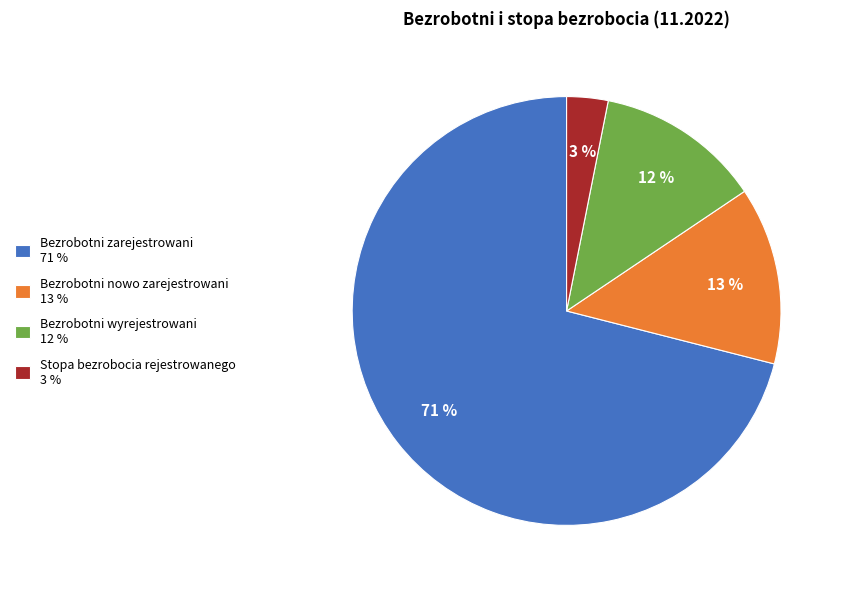

Which category accounts for the majority?

Bezrobotni zarejestrowani